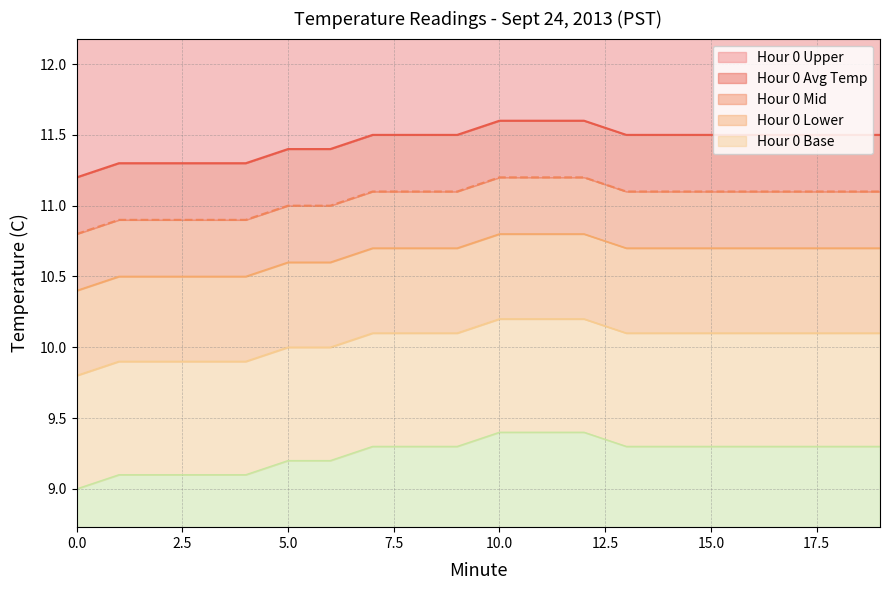

Reading left to right, transcribe all the data shown in this chart.

Hour 0 Avg Temp: 11.2	11.3	11.3	11.3	11.3	11.4	11.4	11.5	11.5	11.5	11.6	11.6	11.6	11.5	11.5	11.5	11.5	11.5	11.5	11.5
Hour 0 Upper: 10.8	10.9	10.9	10.9	10.9	11.0	11.0	11.1	11.1	11.1	11.2	11.2	11.2	11.1	11.1	11.1	11.1	11.1	11.1	11.1
Hour 0 Mid: 10.4	10.5	10.5	10.5	10.5	10.6	10.6	10.7	10.7	10.7	10.8	10.8	10.8	10.7	10.7	10.7	10.7	10.7	10.7	10.7
Hour 0 Lower: 9.8	9.9	9.9	9.9	9.9	10.0	10.0	10.1	10.1	10.1	10.2	10.2	10.2	10.1	10.1	10.1	10.1	10.1	10.1	10.1
Hour 0 Base: 9.0	9.1	9.1	9.1	9.1	9.2	9.2	9.3	9.3	9.3	9.4	9.4	9.4	9.3	9.3	9.3	9.3	9.3	9.3	9.3